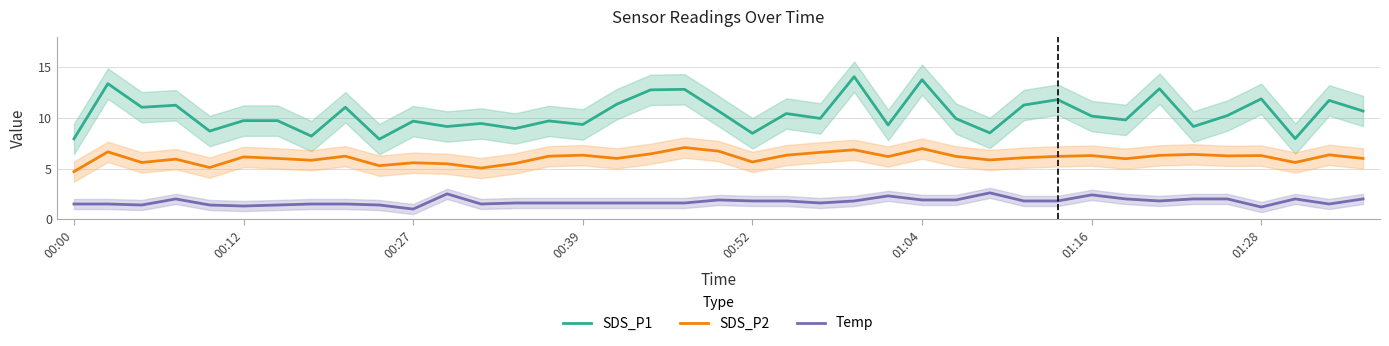

True or false: Temp and SDS_P2 intersect in this chart.

False